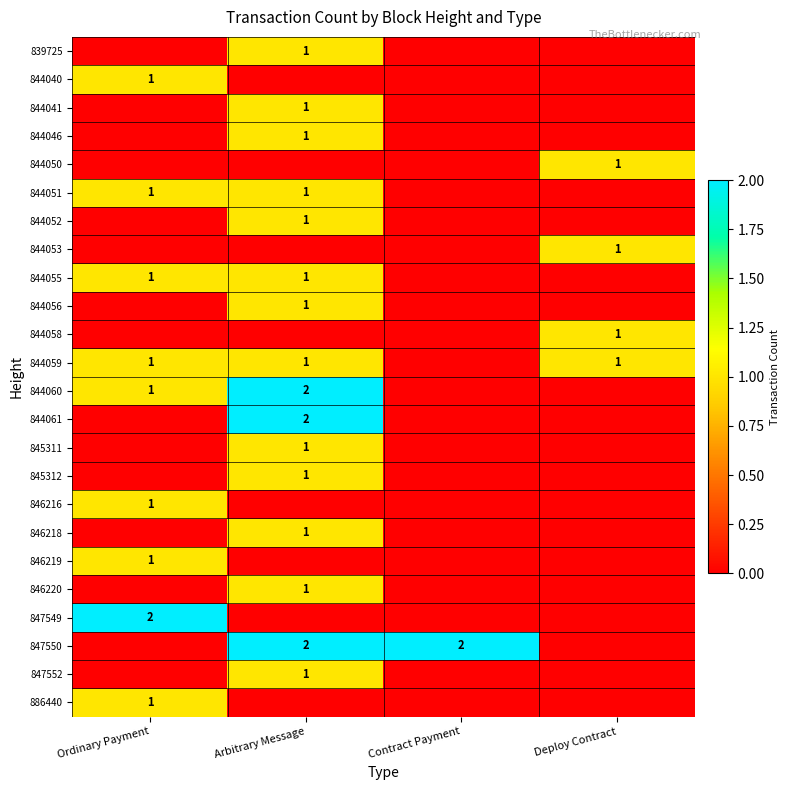

At how many categories does at least one series exceed 0?

4